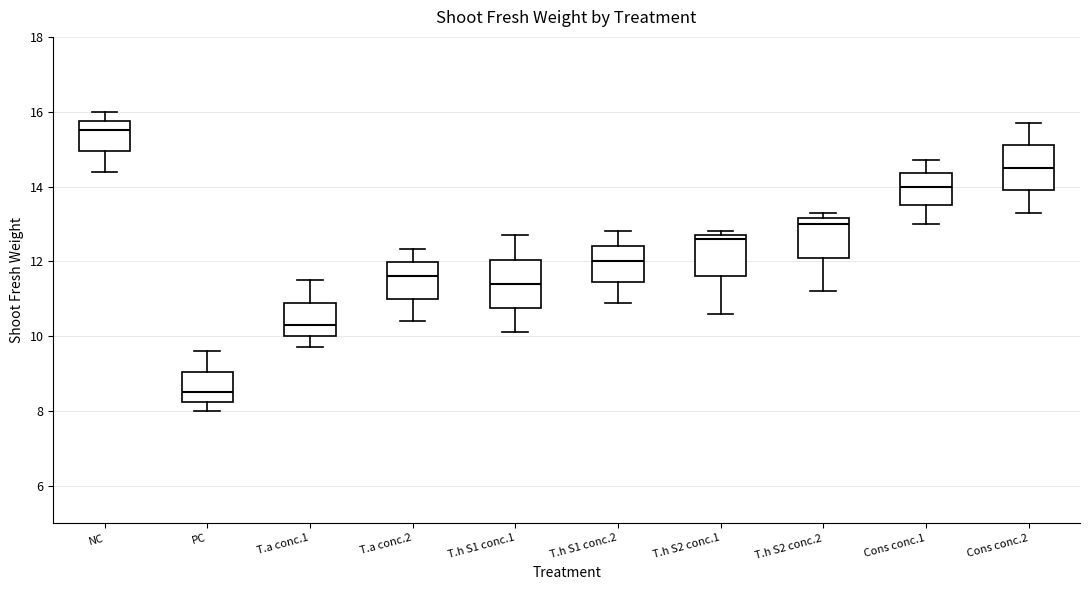

Where does the median line of the box for T.a conc.1 sit on the y-axis? The values are not printed on the chart, so give them approximately, as read against the axis.

10.4